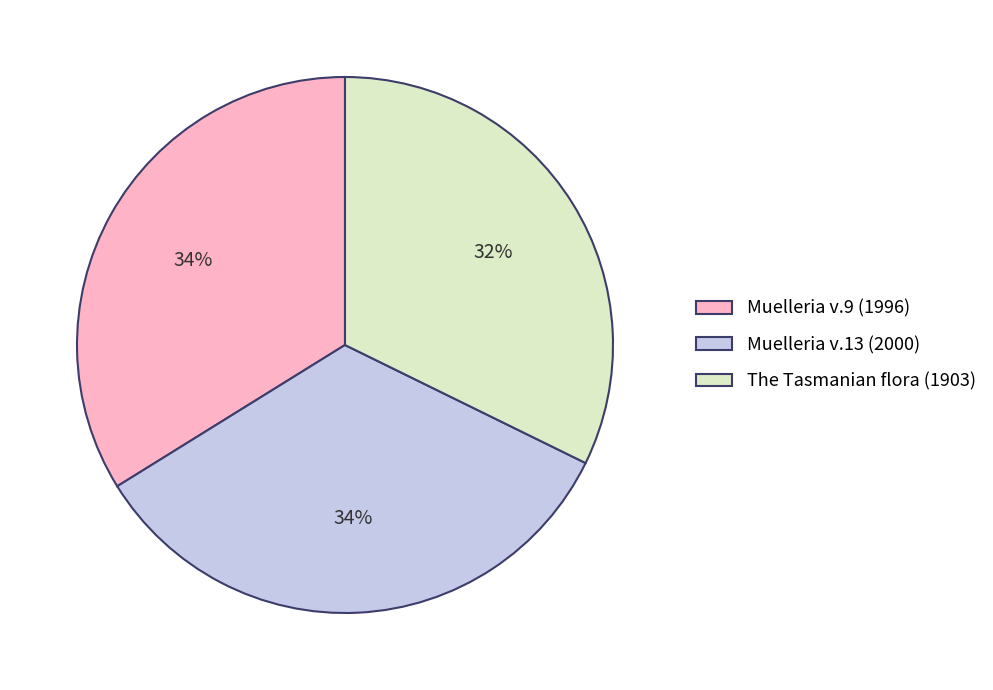

Approximately how many times larger is the value at Muelleria v.13 (2000) compared to Muelleria v.9 (1996)?

1.0